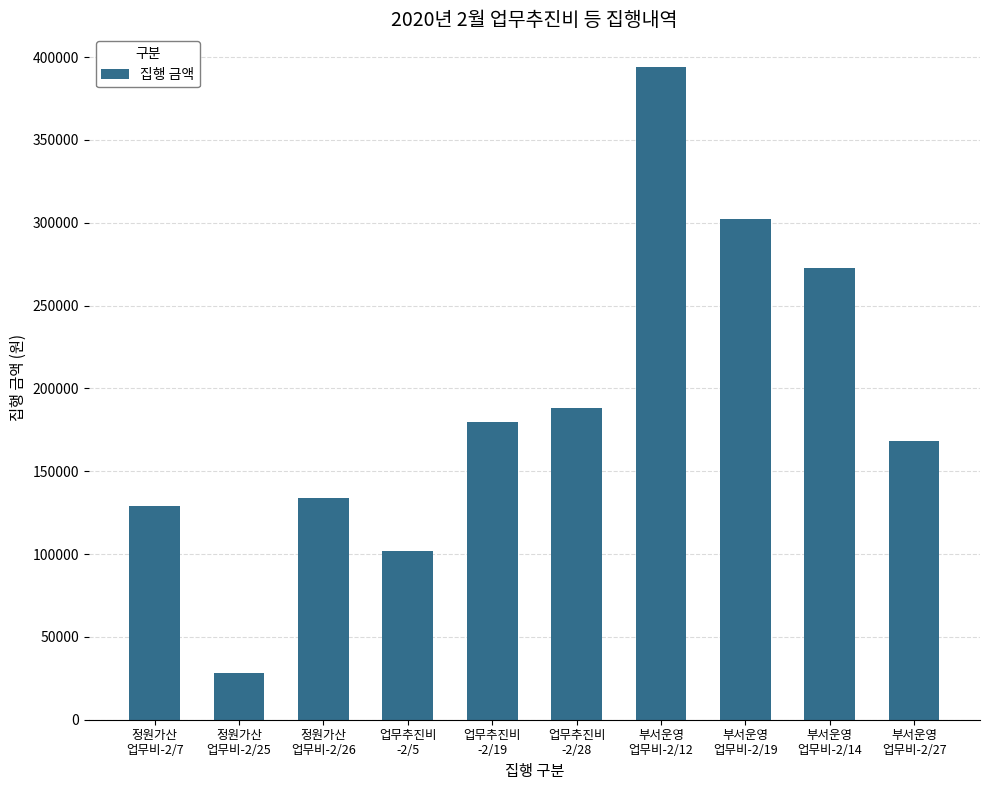

At which label is the value closest to 211027?

업무추진비
-2/28